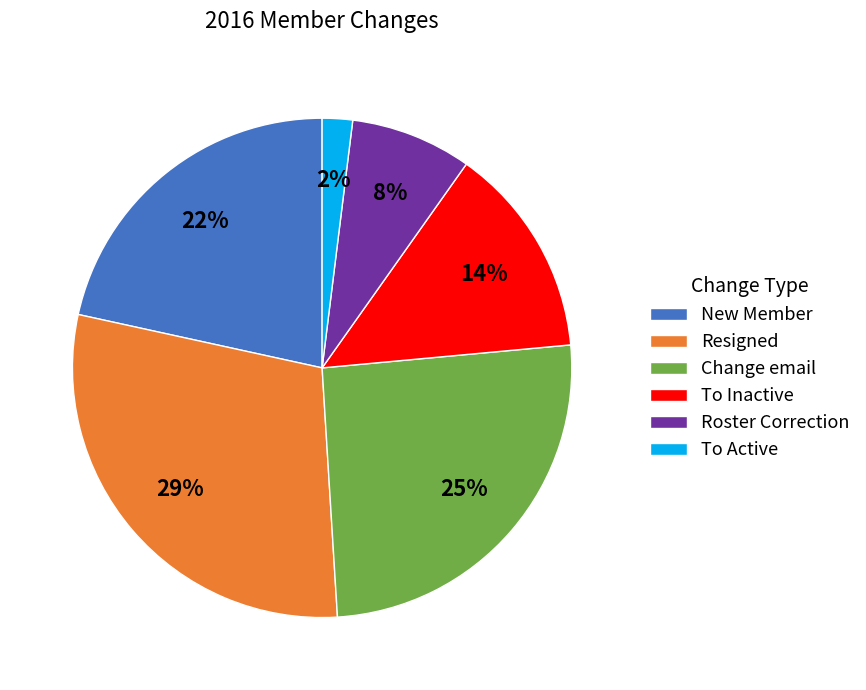

Does Change email represent more than half of the total?

No